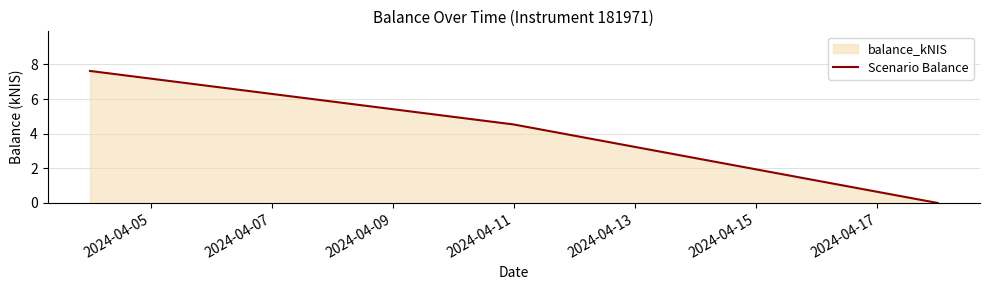

What is the difference between the maximum and minimum values?

7.6